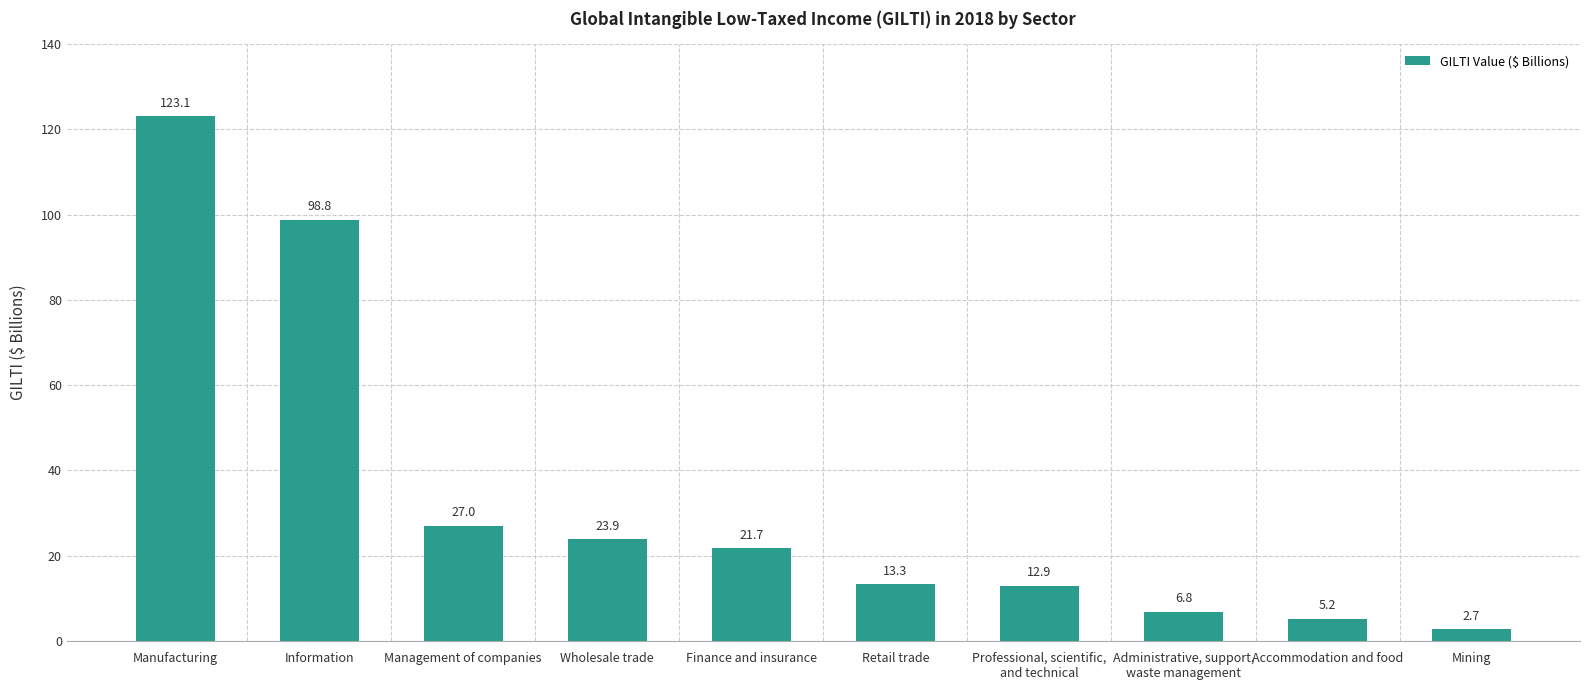

Which label corresponds to the smallest value in the chart?

Mining